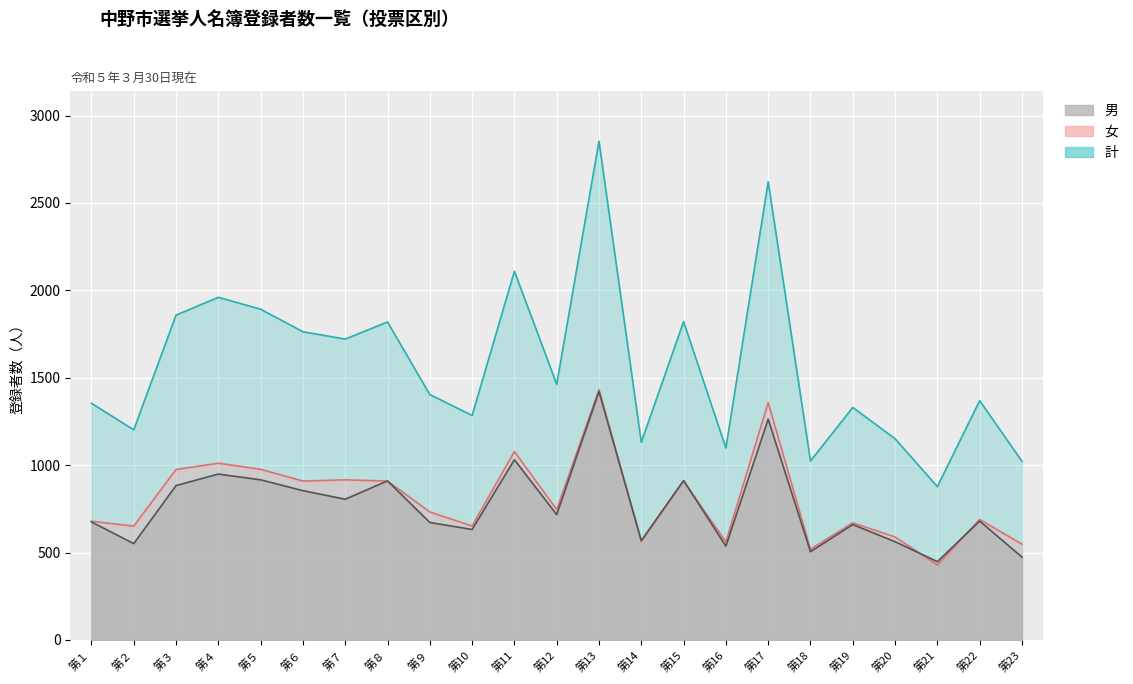

Count the number of categories in the chart.

23